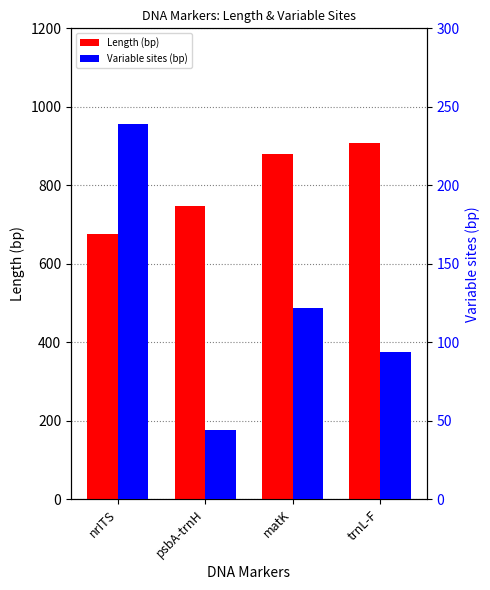

What is the total value across all series at matK?

1003